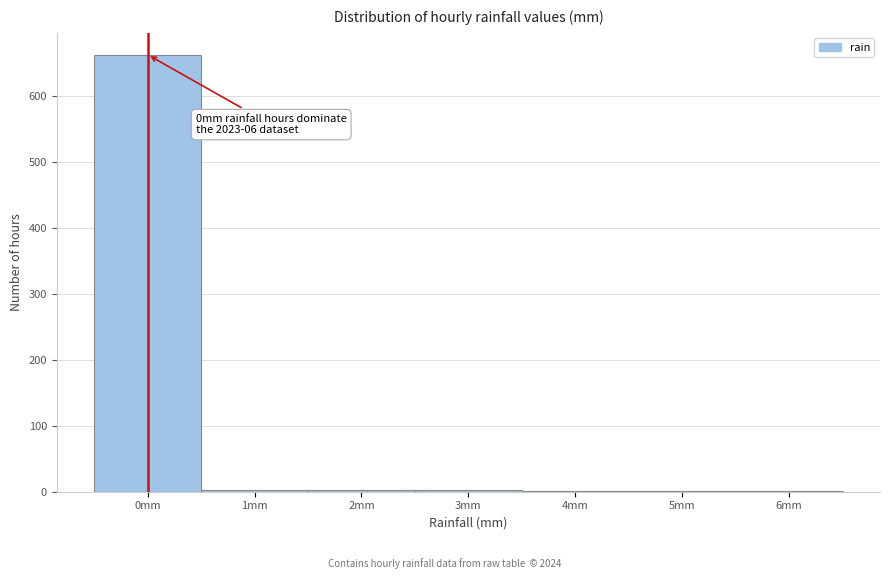

What is the sum of all values?

672